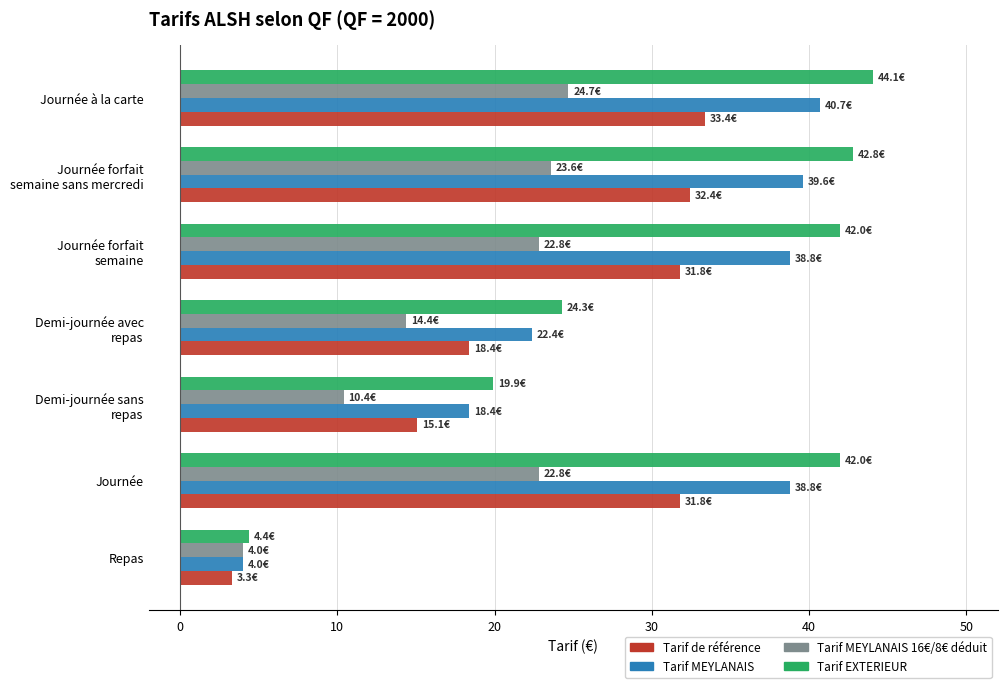

What value does the Tarif EXTERIEUR series have at Journée à la carte?

44.1